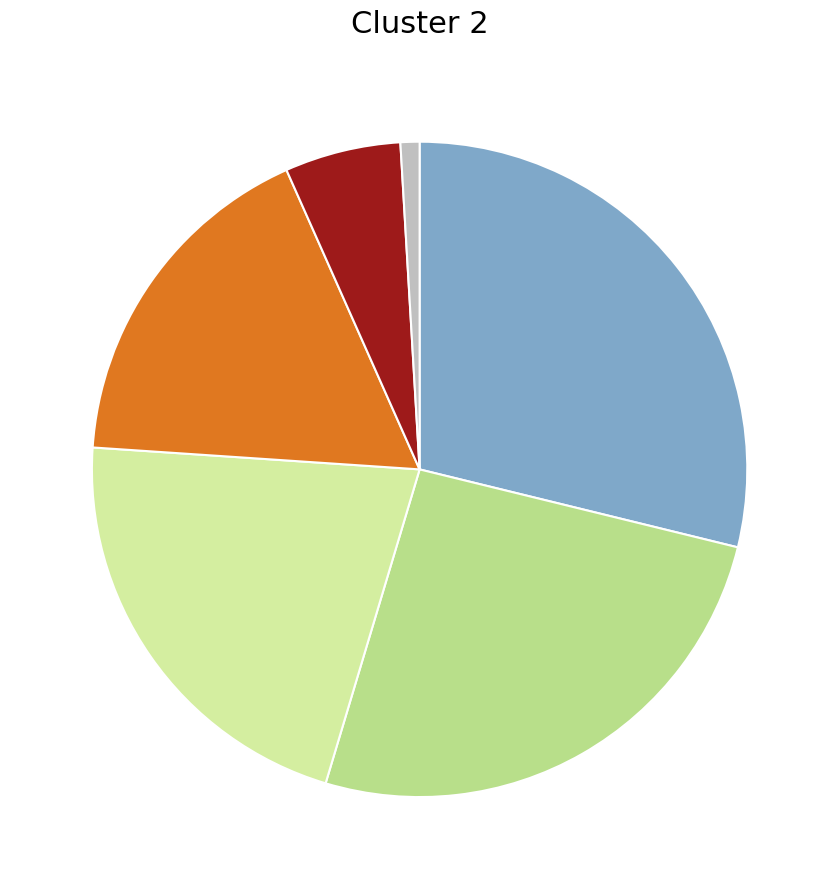

Which category has the smallest portion of the pie?

Rehušová Nela